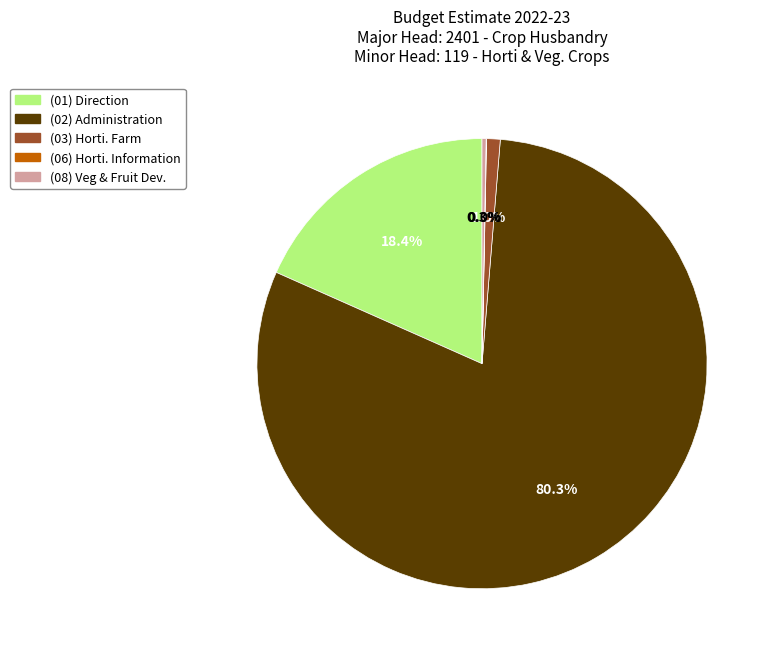

Which category has the biggest portion of the pie?

(02) Administration